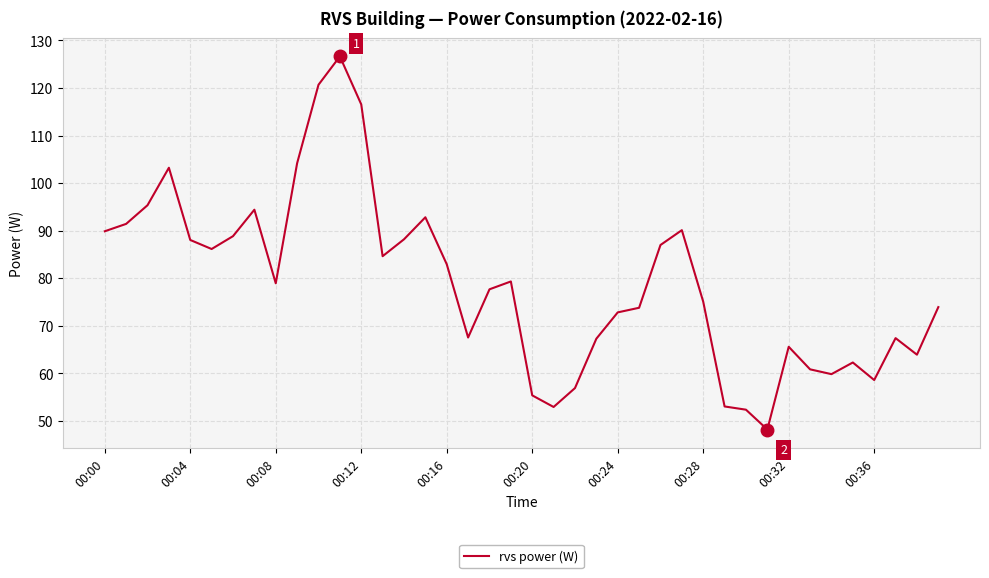

How many categories are shown in the chart?

40